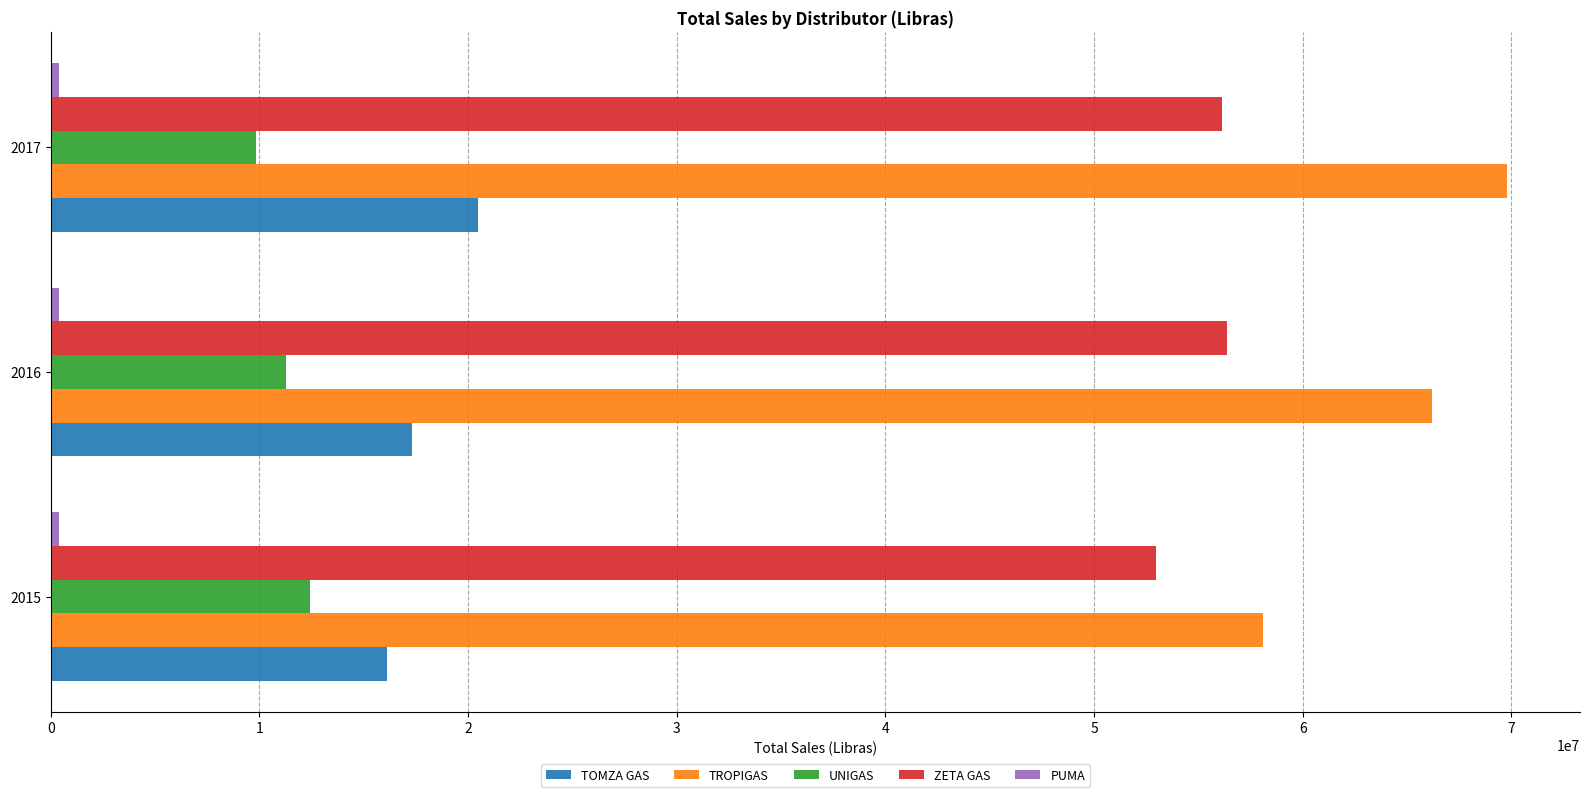

The value of ZETA GAS at 2016 is 74763989.7. True or false?

False